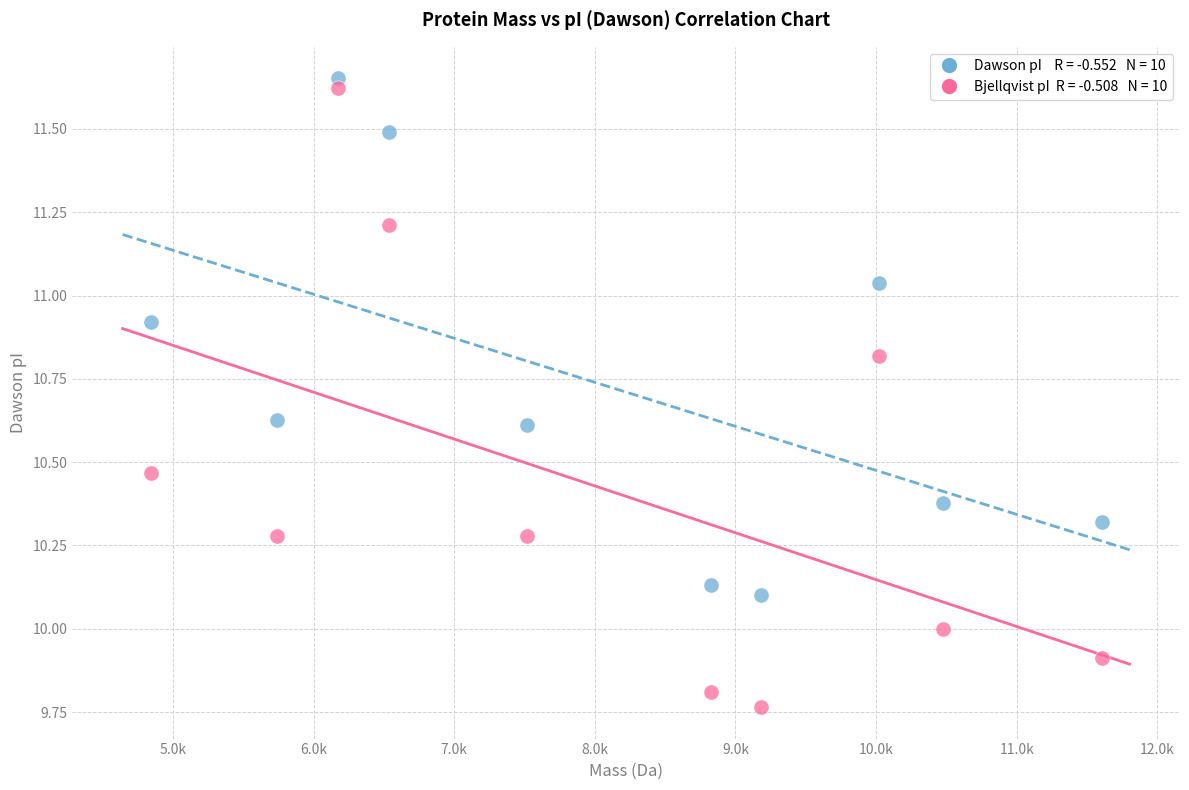

Across all data points, what is the range of Y values (max minus min)?

1.9